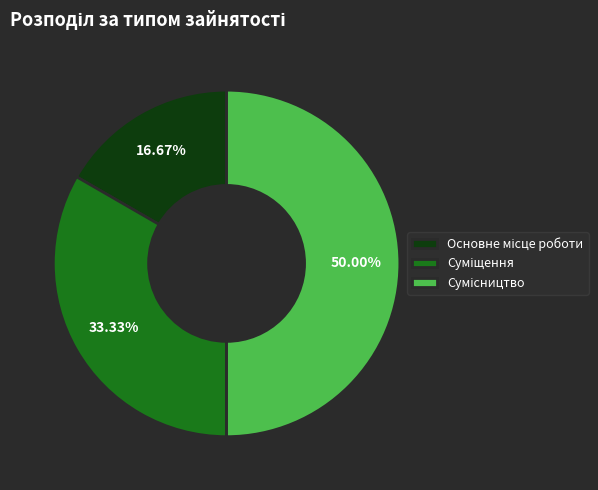

How many segments does this pie chart have?

3